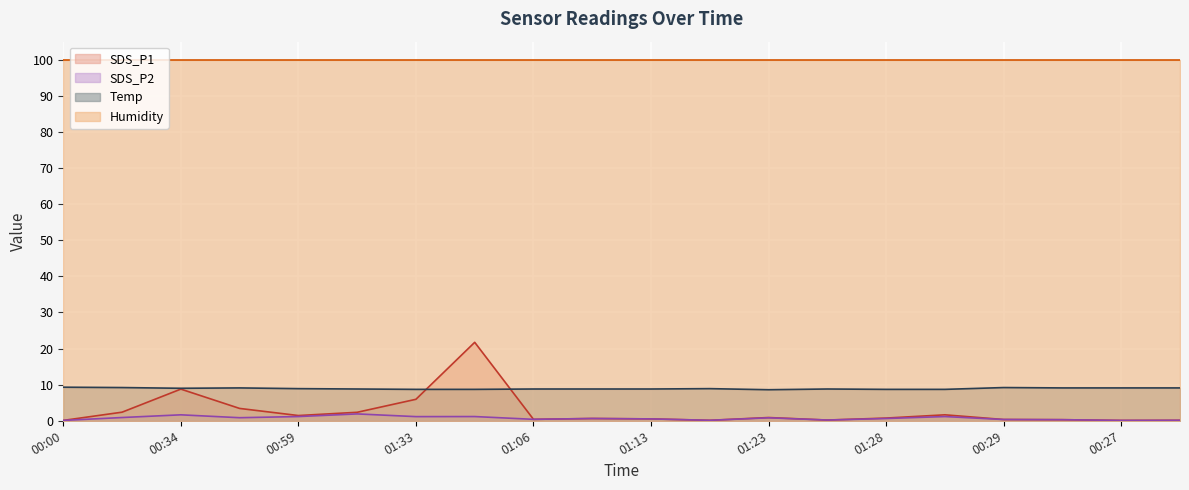

Rank the categories by SDS_P1 value from highest to lowest.

01:35, 00:34, 01:33, 00:44, 00:22, 01:18, 01:31, 00:59, 01:23, 01:28, 01:11, 01:13, 01:06, 00:29, 00:32, 01:26, 01:16, 00:24, 00:00, 00:27